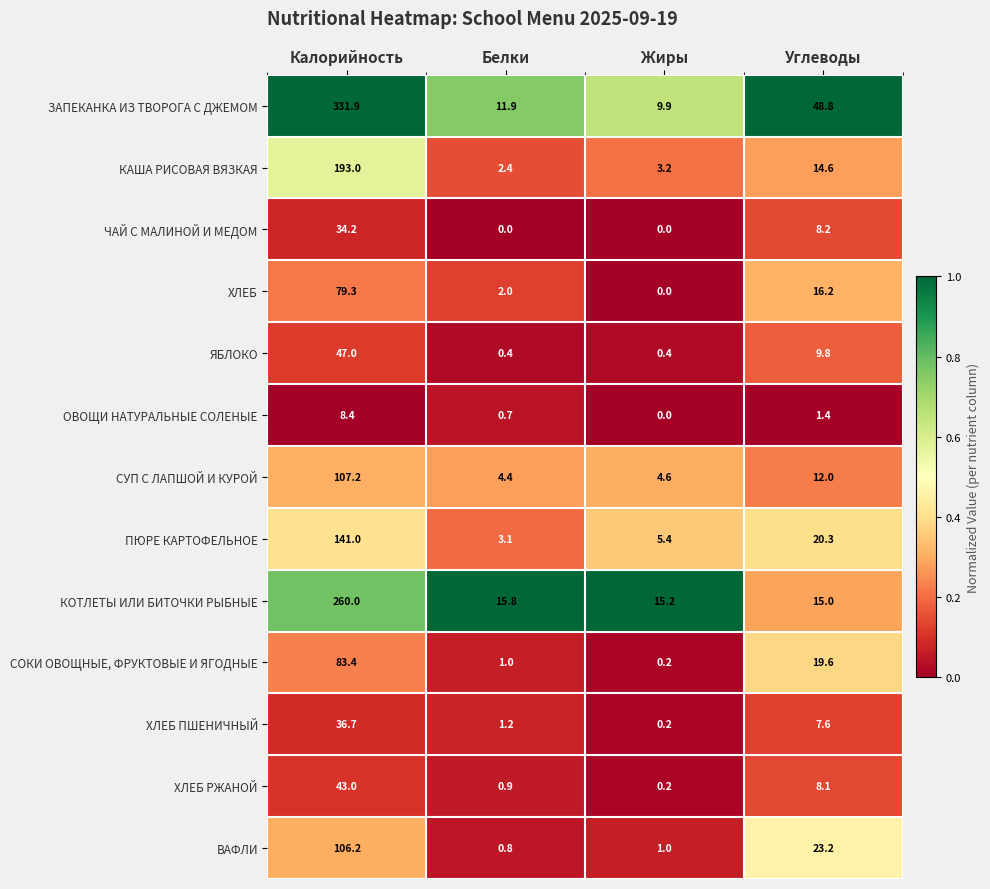

What is the sum of the КОТЛЕТЫ ИЛИ БИТОЧКИ РЫБНЫЕ values at Жиры and Калорийность?

275.2